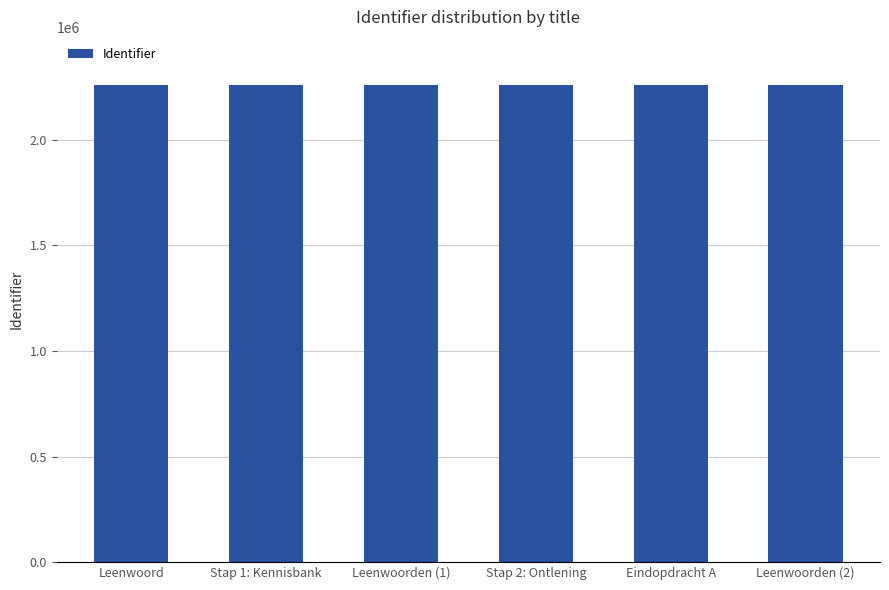

Approximately how many times larger is the value at Leenwoorden (2) compared to Stap 1: Kennisbank?

1.0